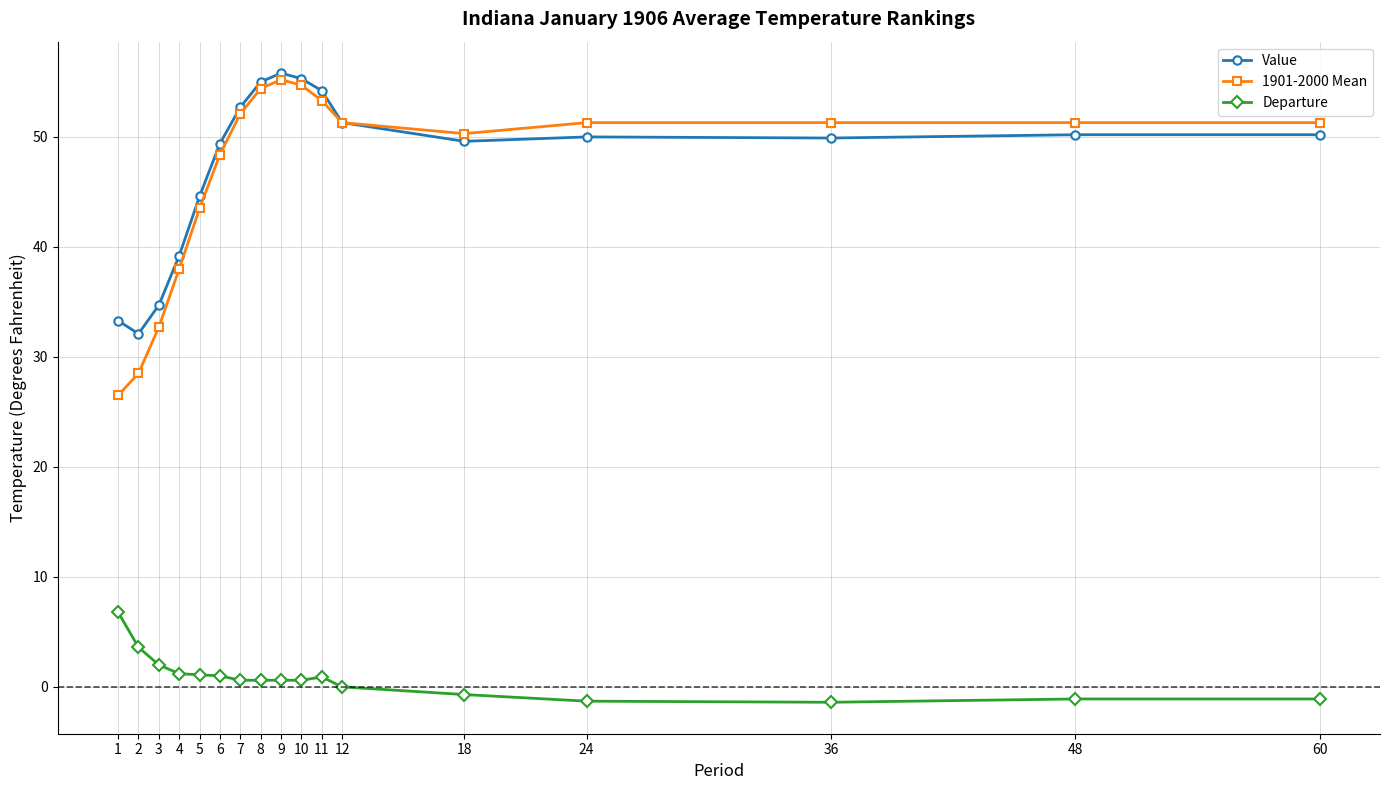

What is the difference between the Value values at 4 and 11?

15.0